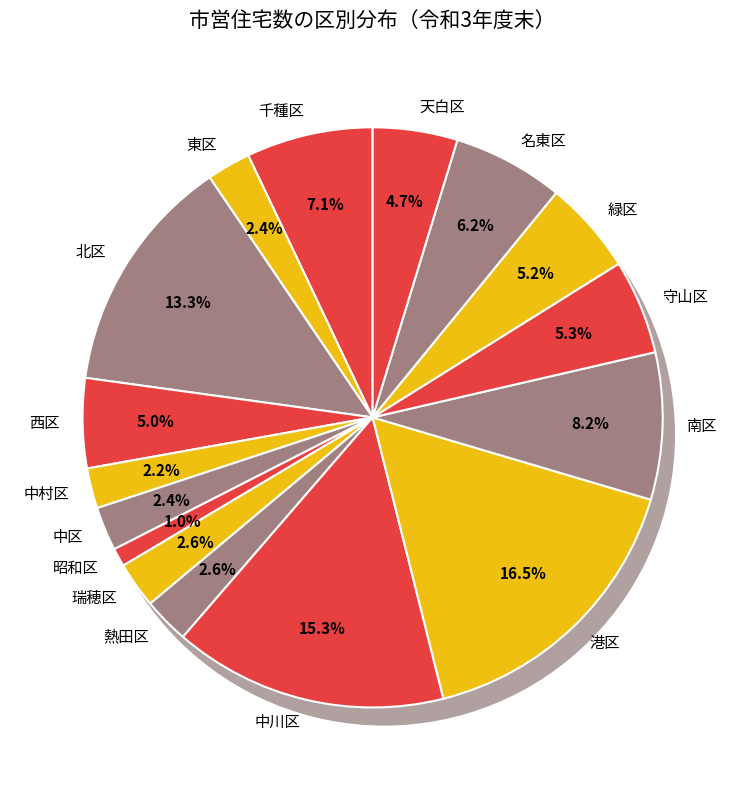

What is the largest slice in the pie chart?

港区